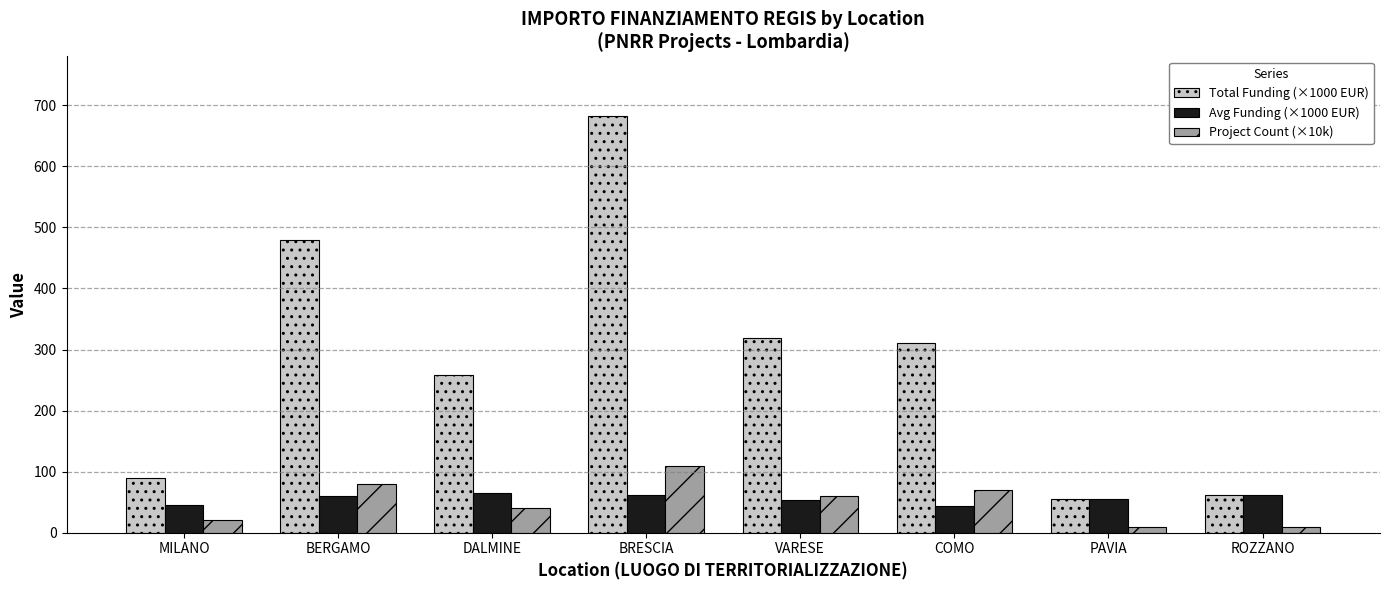

What is the difference between the Project Count (×10k) values at BRESCIA and VARESE?

50.0